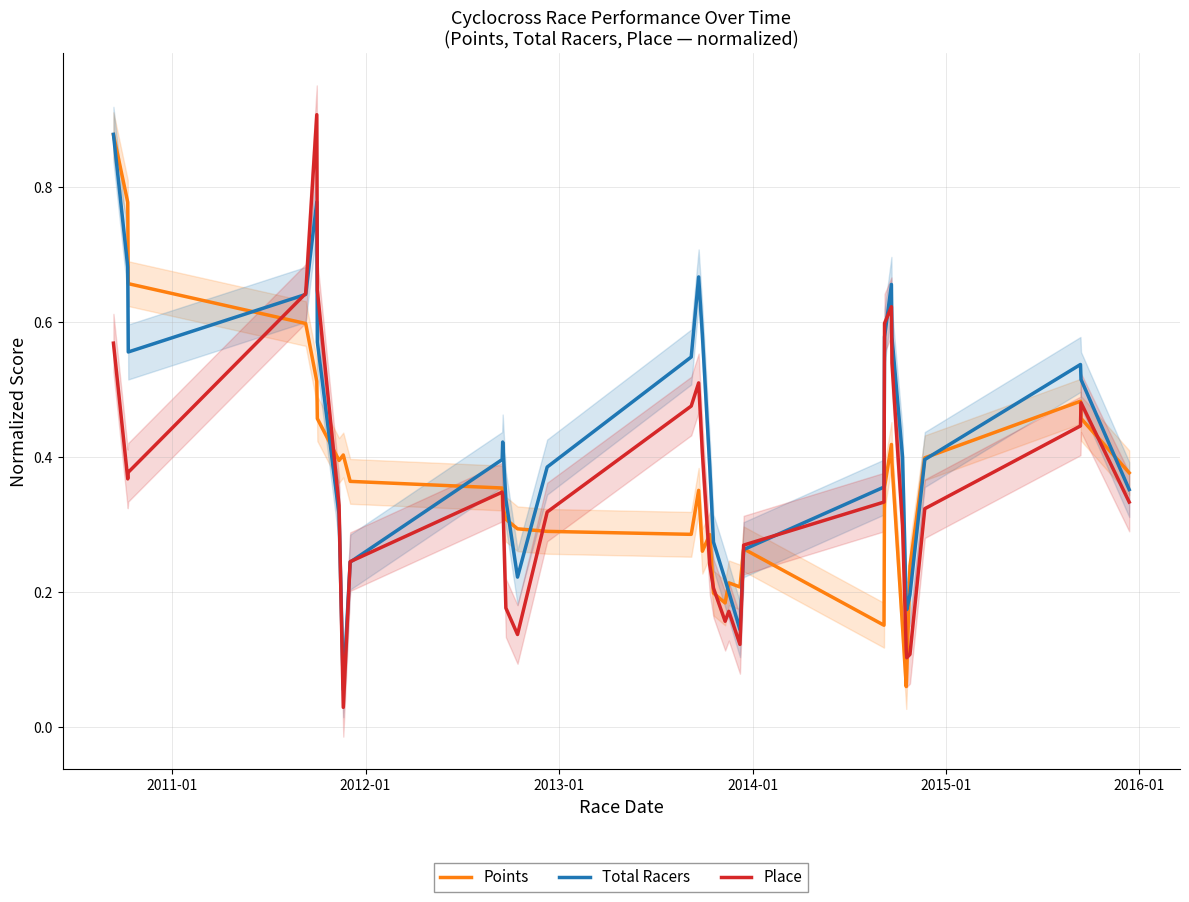

Reading left to right, extract all data points from this chart.

Points: 0.9	0.8	0.7	0.6	0.5	0.5	0.4	0.4	0.4	0.4	0.3	0.3	0.3	0.3	0.3	0.4	0.3	0.3	0.2	0.2	0.2	0.2	0.3	0.2	0.4	0.4	0.4	0.1	0.1	0.1	0.2	0.4	0.5	0.5	0.4
Total Racers: 0.9	0.7	0.6	0.6	0.8	0.6	0.3	0.1	0.2	0.4	0.4	0.3	0.2	0.4	0.5	0.7	0.6	0.4	0.3	0.2	0.2	0.1	0.3	0.4	0.6	0.7	0.6	0.4	0.2	0.2	0.2	0.4	0.5	0.5	0.4
Place: 0.6	0.4	0.4	0.6	0.9	0.6	0.3	0.0	0.2	0.3	0.3	0.2	0.1	0.3	0.5	0.5	0.4	0.2	0.2	0.2	0.2	0.1	0.3	0.3	0.6	0.6	0.5	0.3	0.1	0.1	0.1	0.3	0.4	0.5	0.3